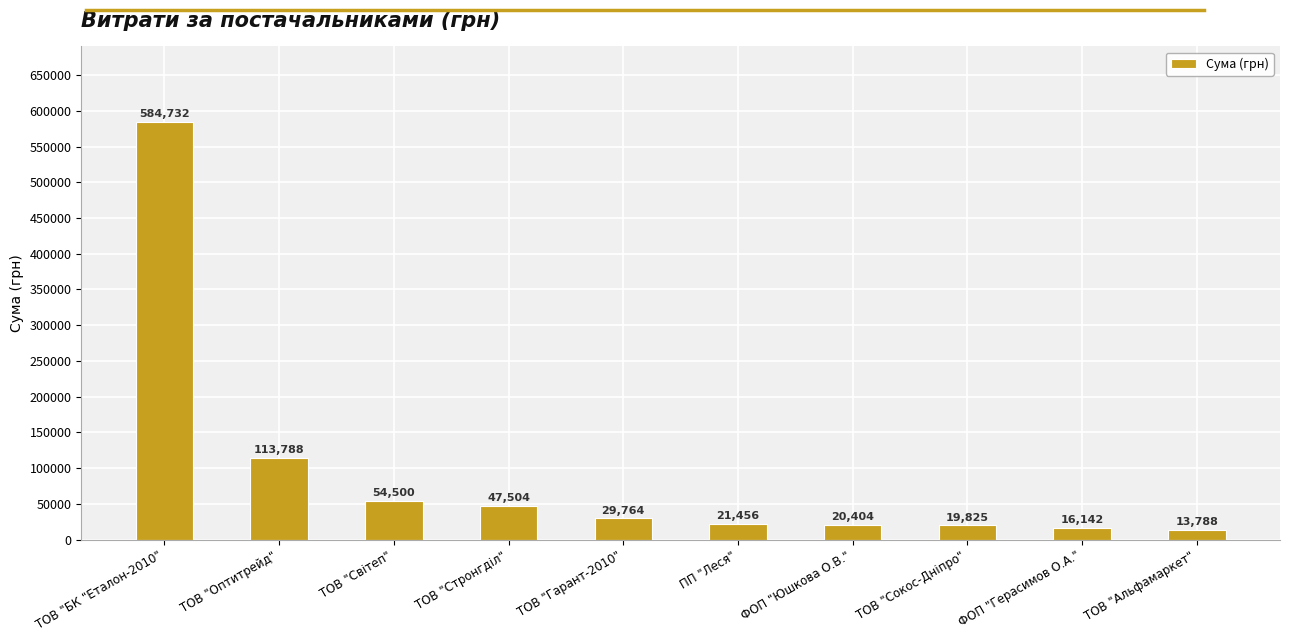

What value does the data have at ТОВ "Оптитрейд"?

113788.0